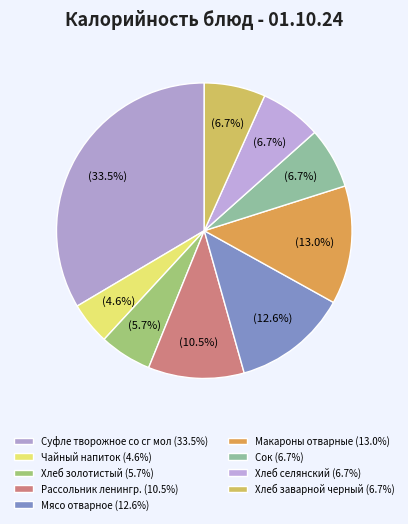

How many segments does this pie chart have?

9